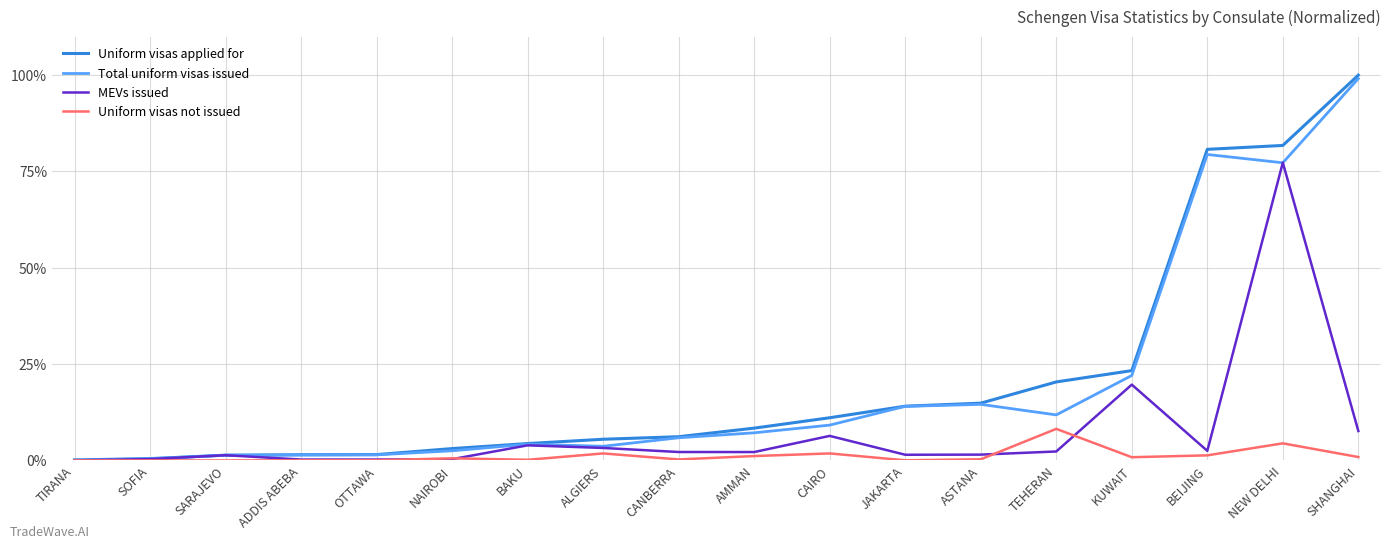

Which series has the largest total across all categories?

Uniform visas applied for